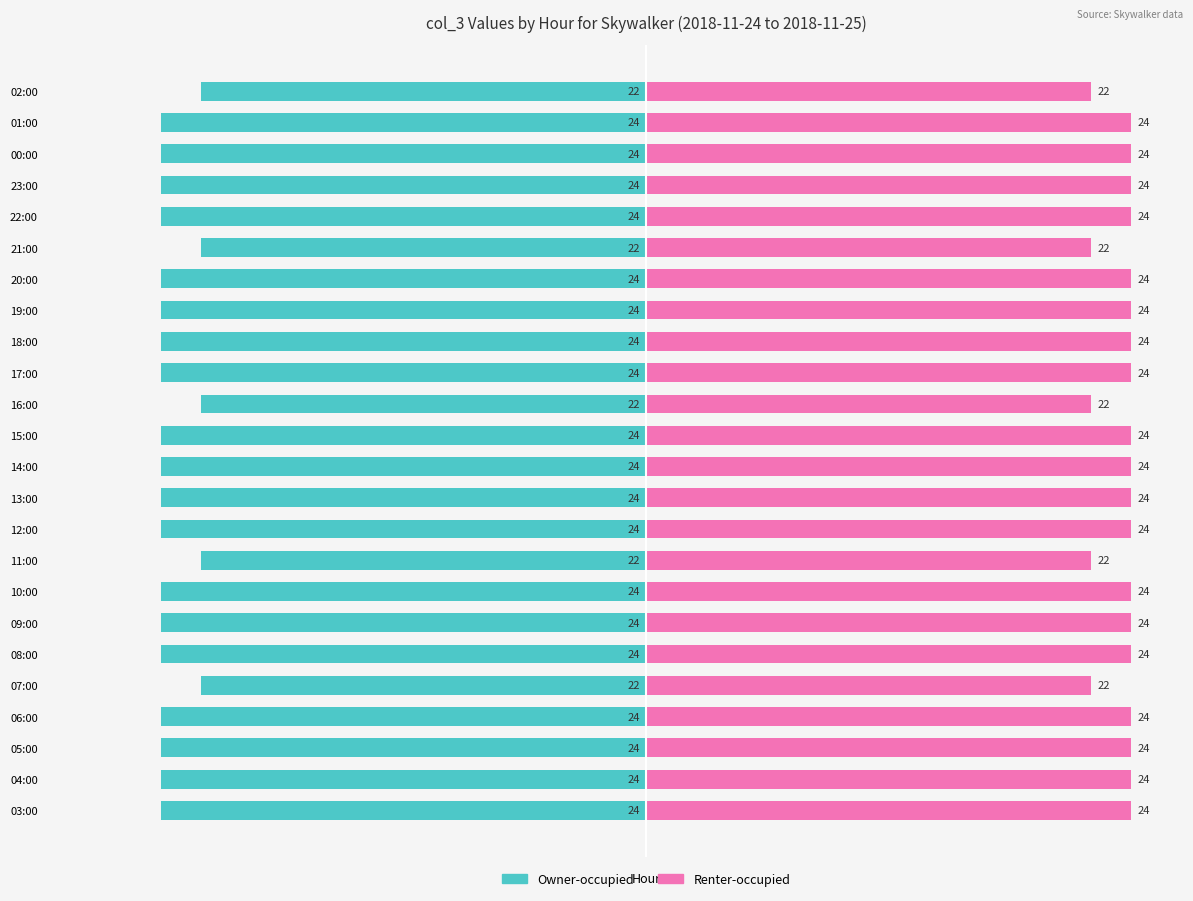

Does the chart contain stacked bars?

No